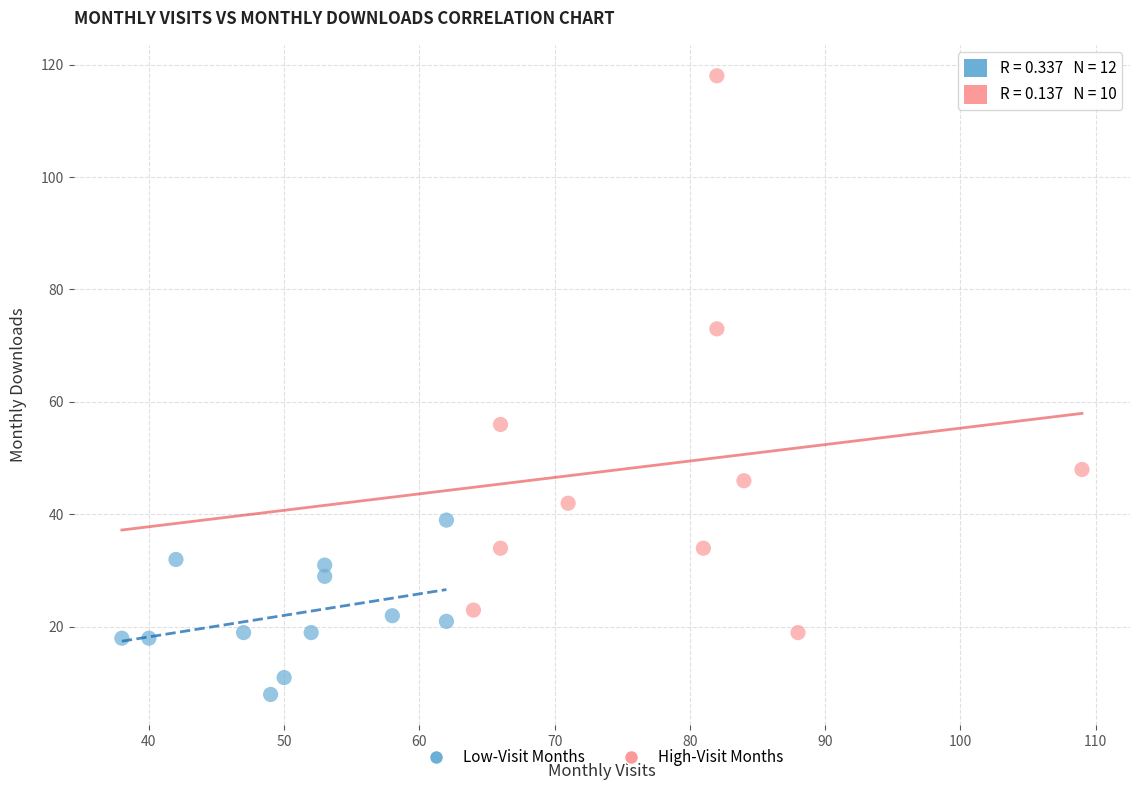

Which series reaches the minimum Y coordinate?

Low-Visit Months